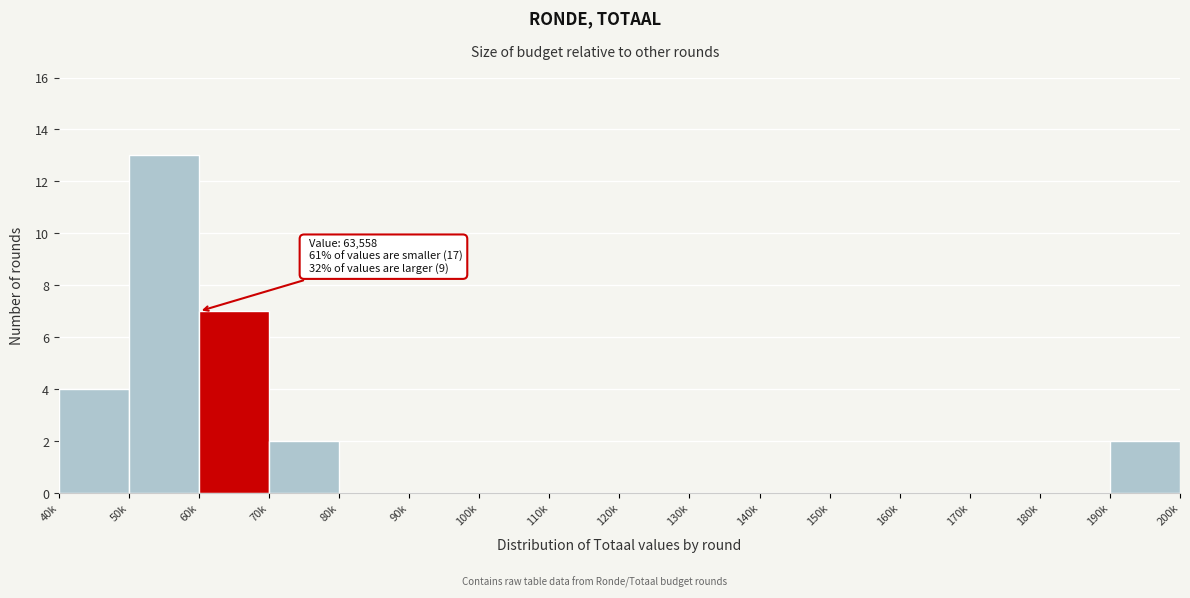

Reading left to right, transcribe all the data shown in this chart.

40k=4	50k=13	60k=7	70k=2	80k=0	90k=0	100k=0	110k=0	120k=0	130k=0	140k=0	150k=0	160k=0	170k=0	180k=0	190k=2